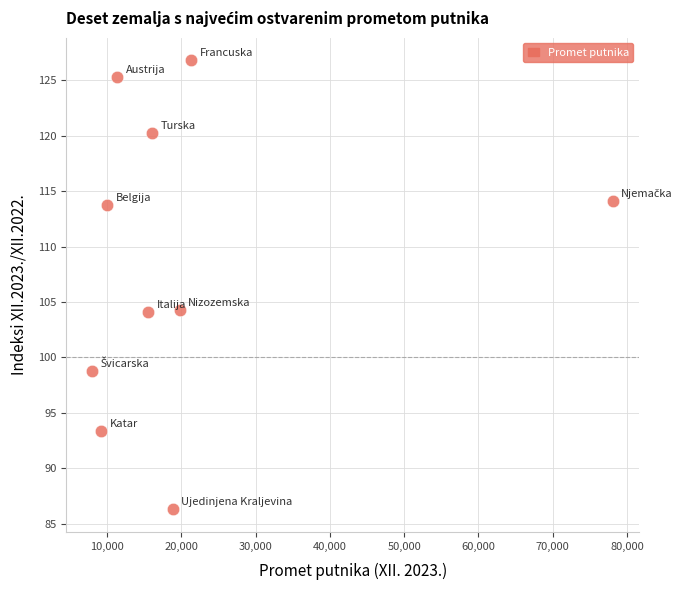

What is the average X value?

20850.5